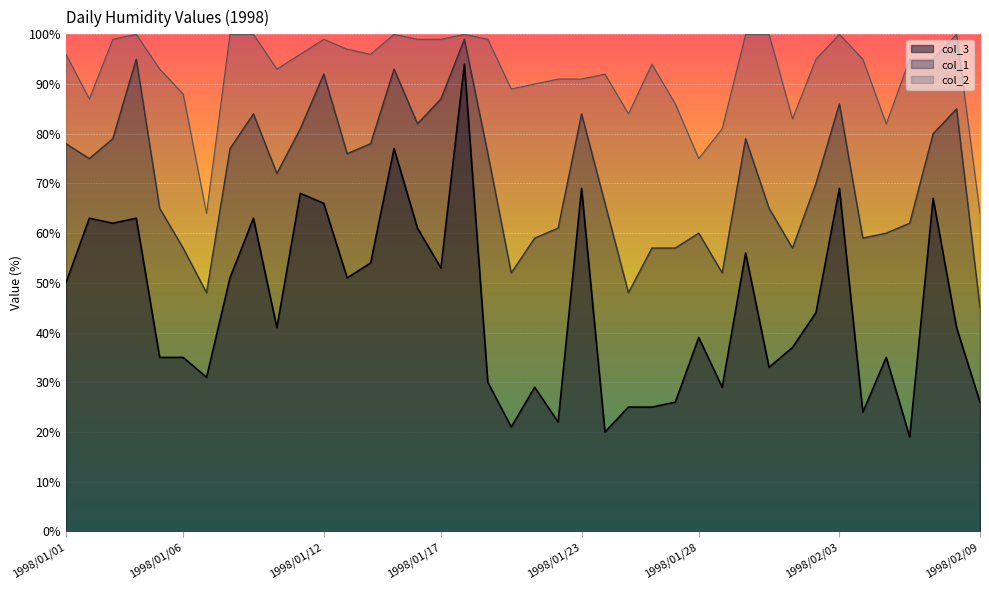

How many interior local valleys does the col_3 series have?

12